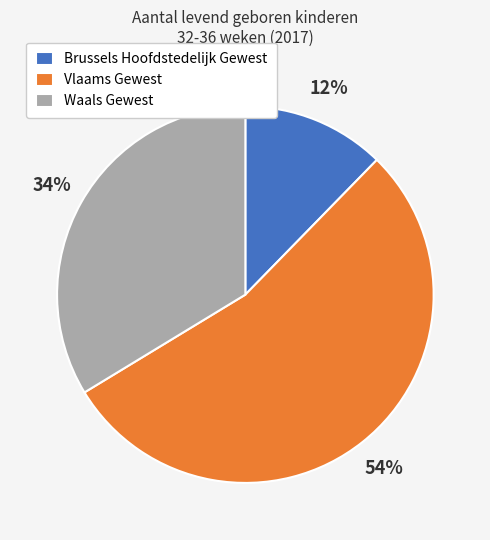

To the nearest percent, what percentage of the pie is Waals Gewest?

34%